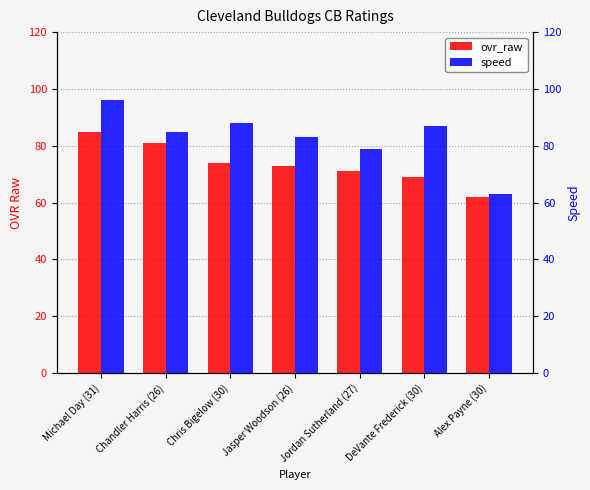

How many groups of bars are there?

7